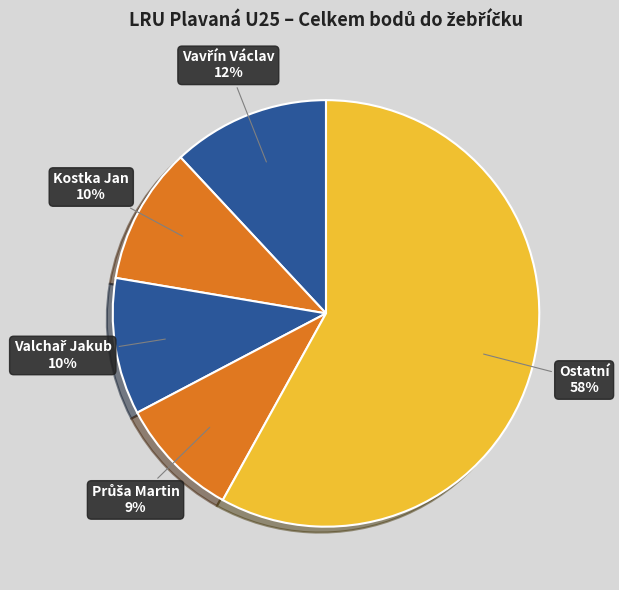

To the nearest percent, what portion does Kostka Jan represent?

10%